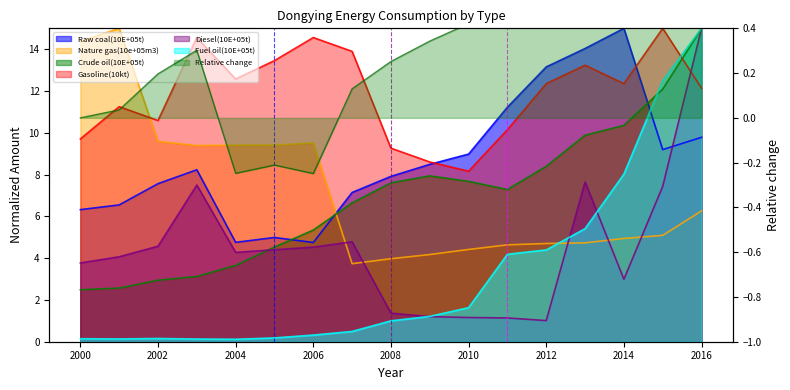

After their last crossing, which series has the higher values: Diesel(10E+05t) or Crude oil(10E+05t)?

Crude oil(10E+05t)